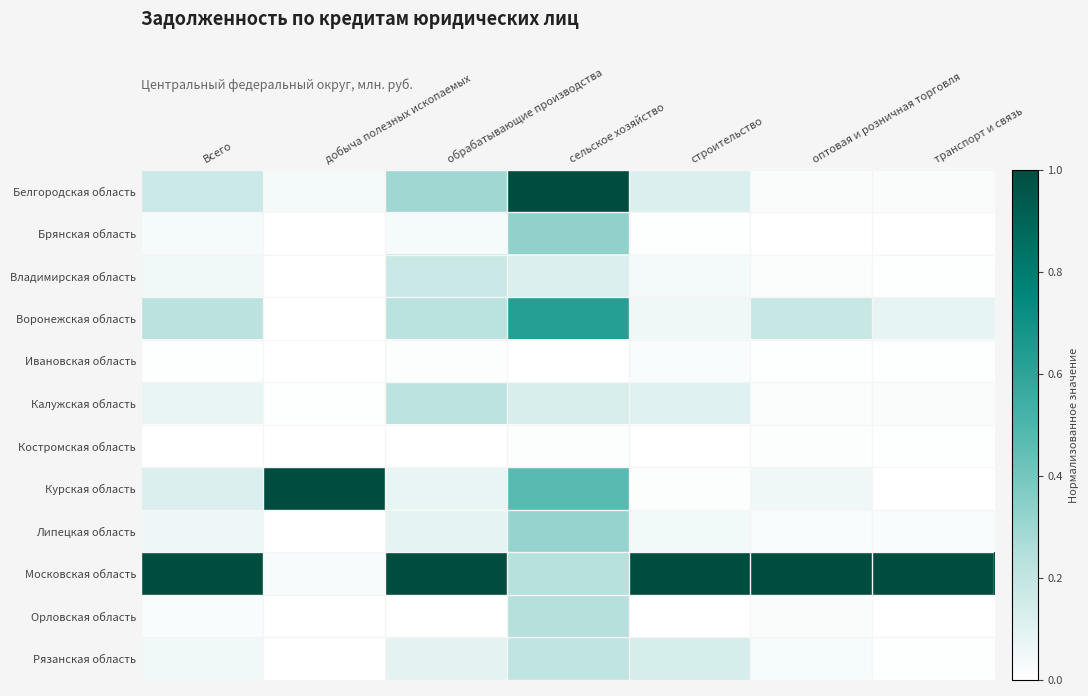

At which category is the sum across all series the highest?

сельское хозяйство